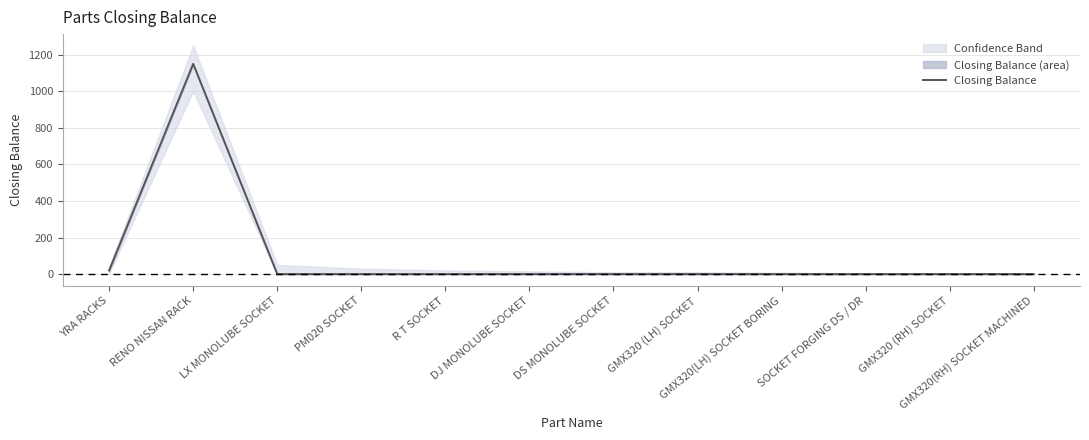

The value at GMX320 (LH) SOCKET is 696. True or false?

False